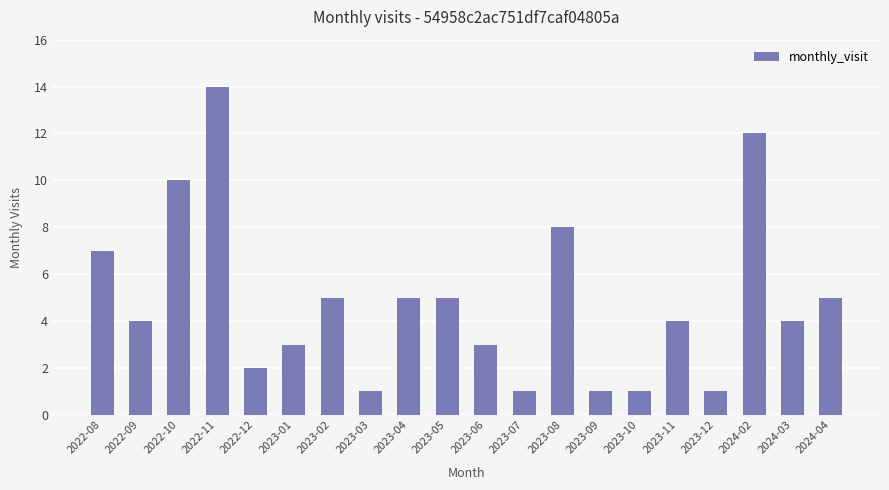

What is the change in value from 2023-01 to 2024-02?

+9